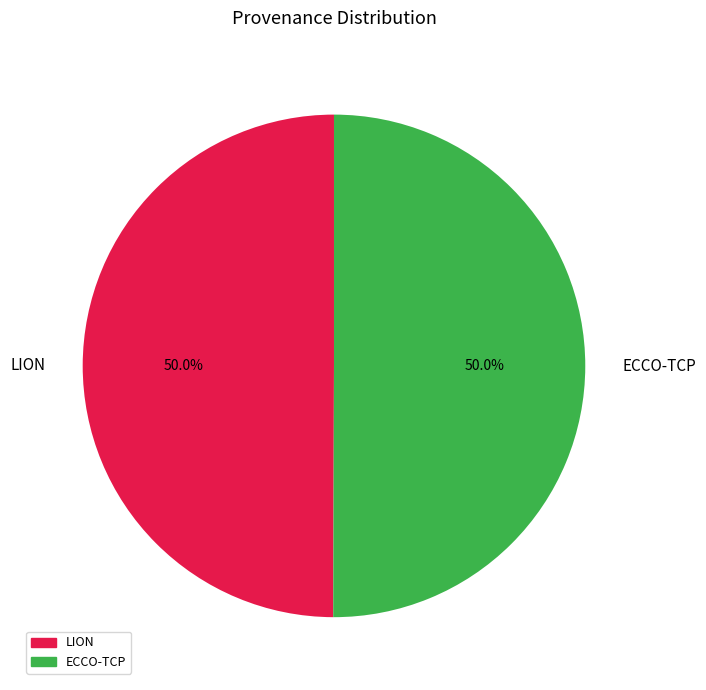

How many slices are in this pie chart?

2